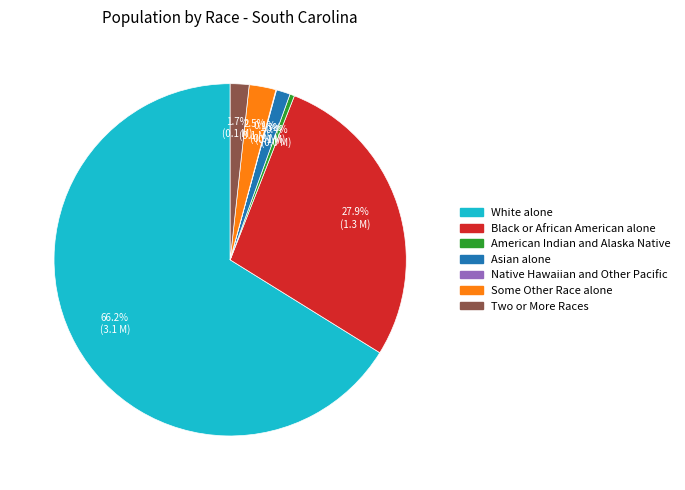

Which slice represents more than half of the pie?

White alone